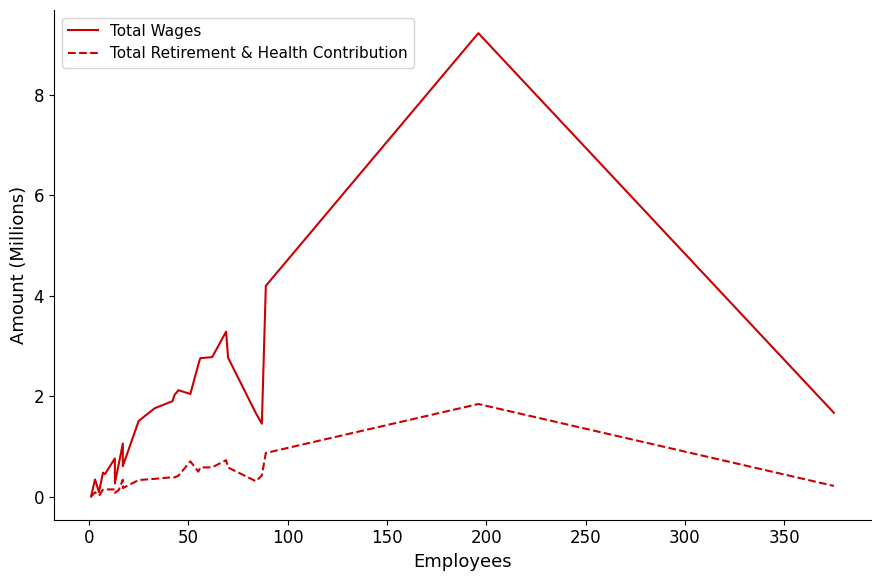

Which series has the largest total across all categories?

Total Wages